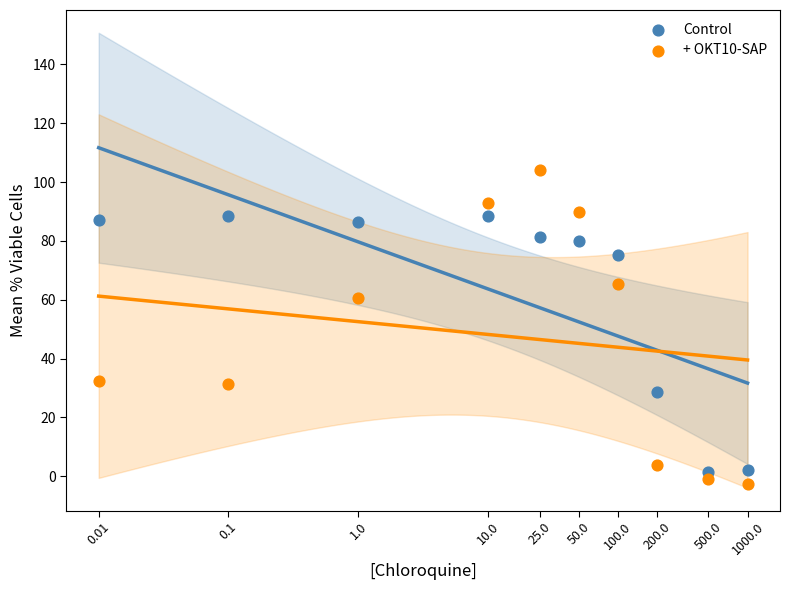

Which series reaches the maximum Y coordinate?

+ OKT10-SAP